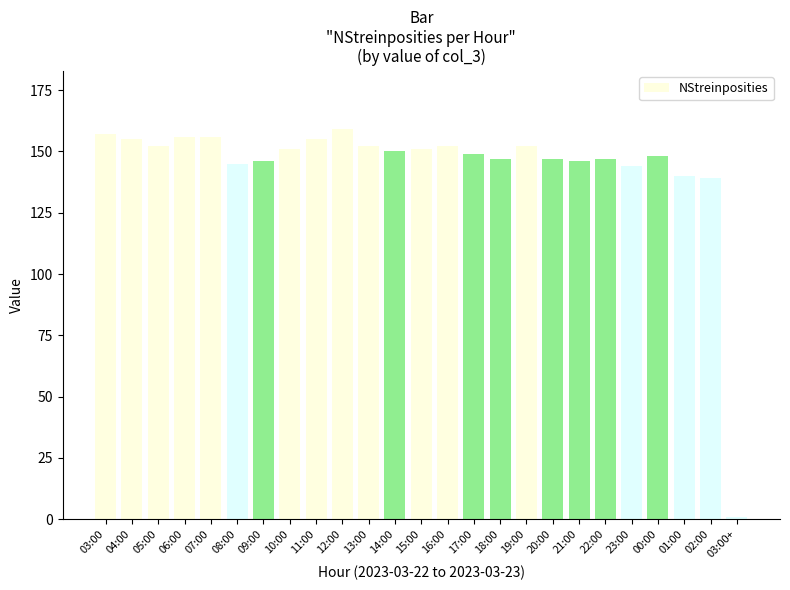

What is the difference between the maximum and second lowest values?

20